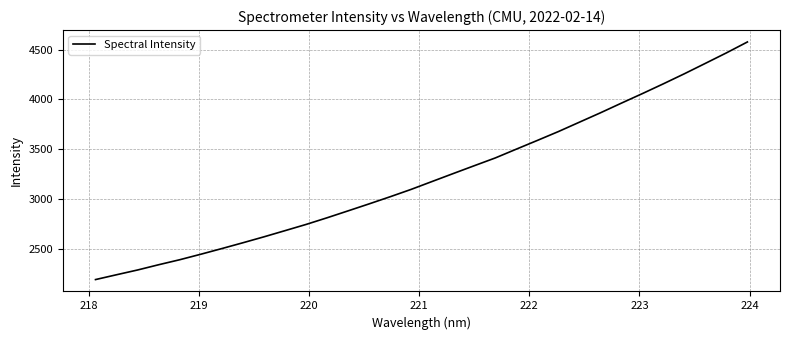

What is the difference between the maximum and minimum values?

2378.2